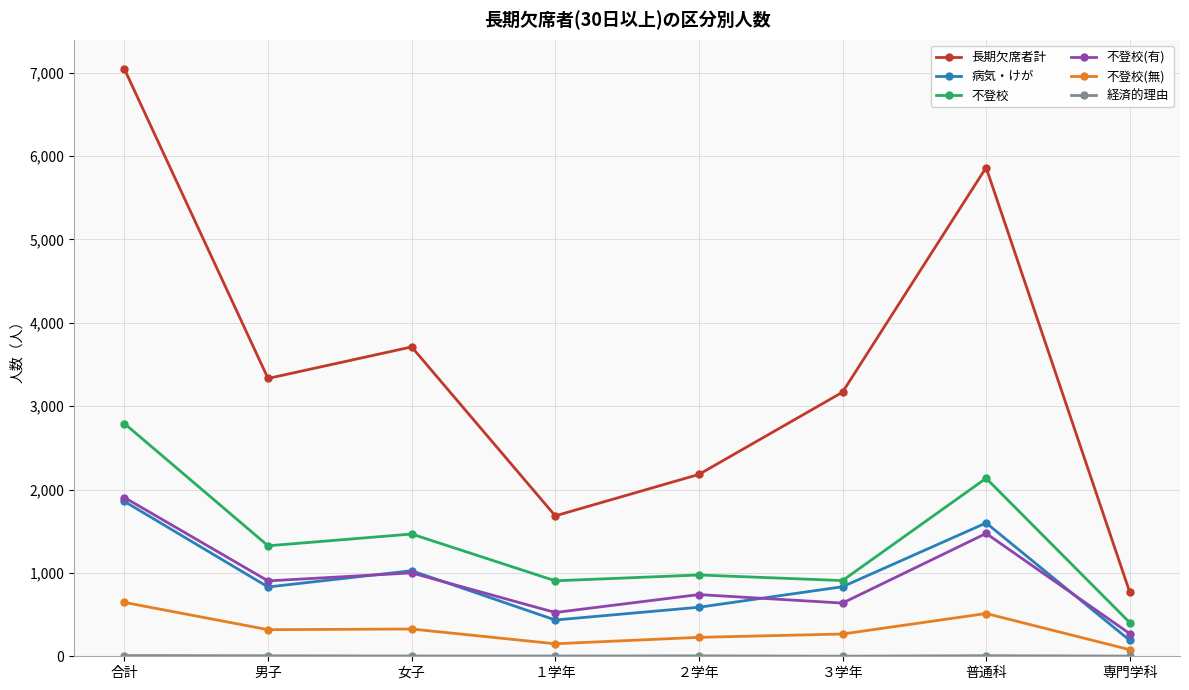

What is the label of the 4th point from the right?

２学年